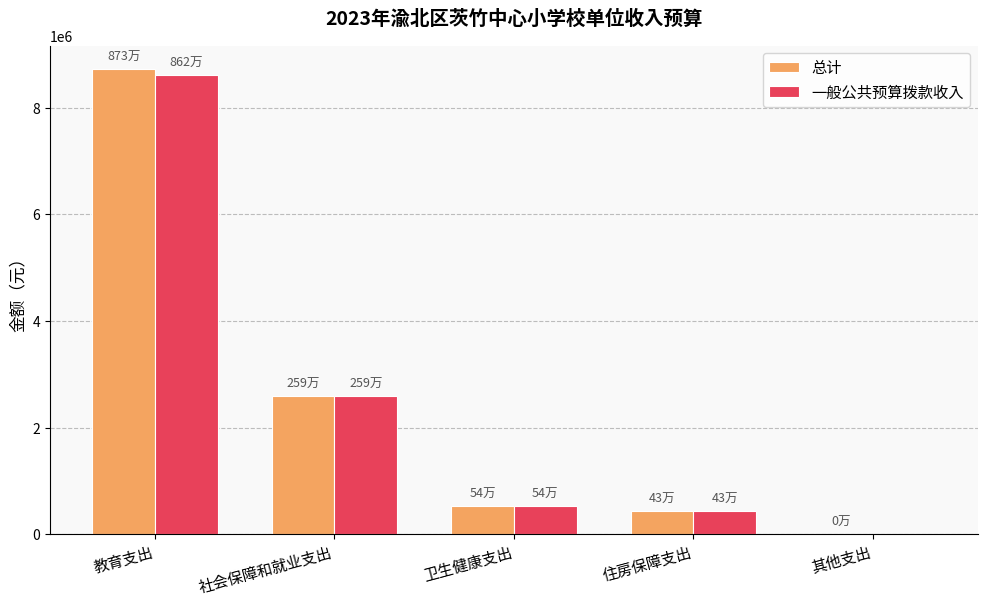

What is the sum of the 一般公共预算拨款收入 values at 住房保障支出 and 社会保障和就业支出?

3023989.1